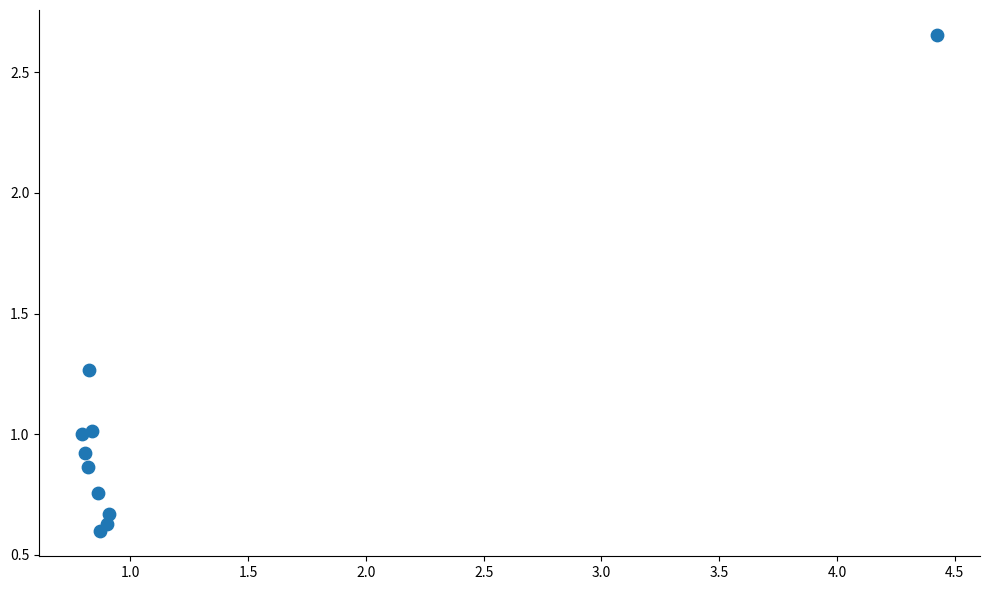

What is the average X value?

1.2